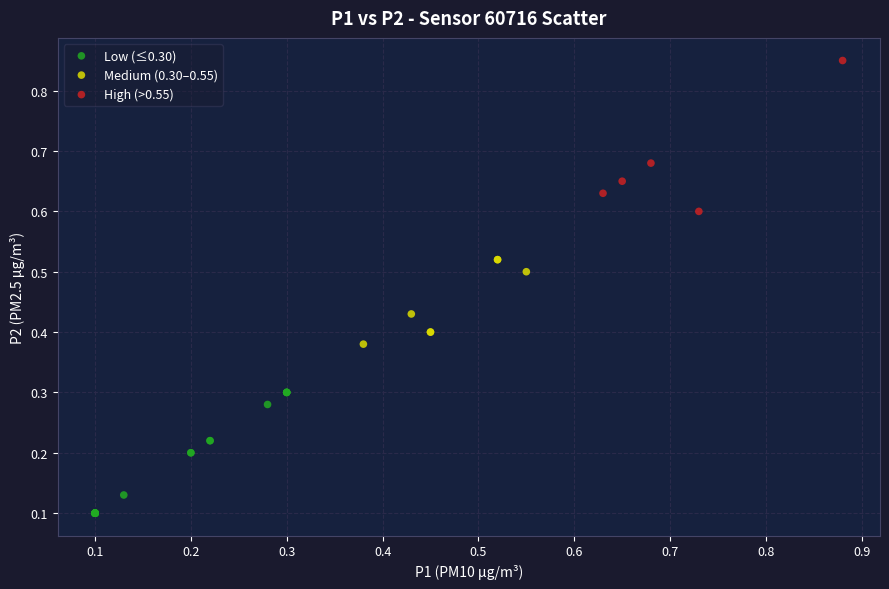

What are all the series names shown in the legend?

Low (≤0.30), Medium (0.30–0.55), High (>0.55)